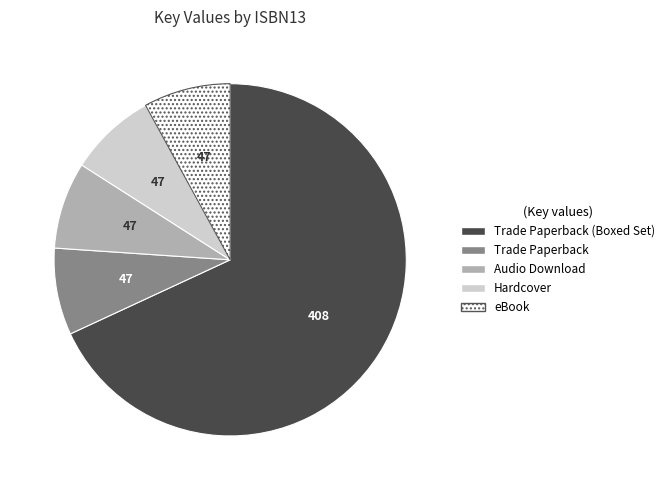

Is there any slice that represents more than half of the pie?

Yes